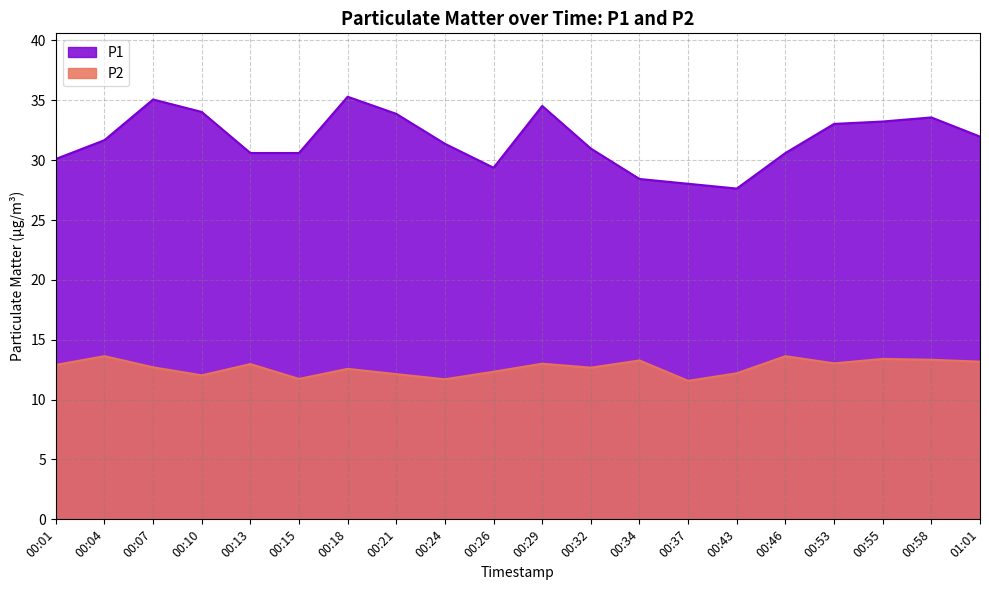

What is the difference between the highest and lowest values at 00:34?

15.2